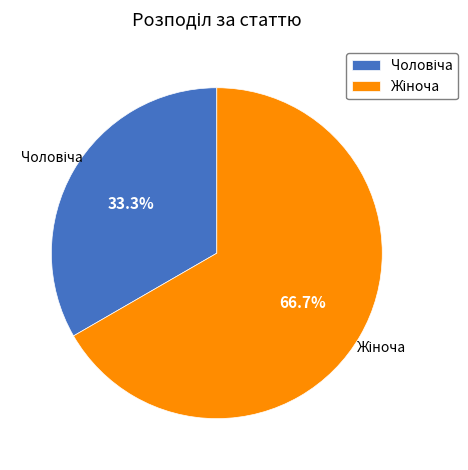

Is there a majority slice in this chart?

Yes